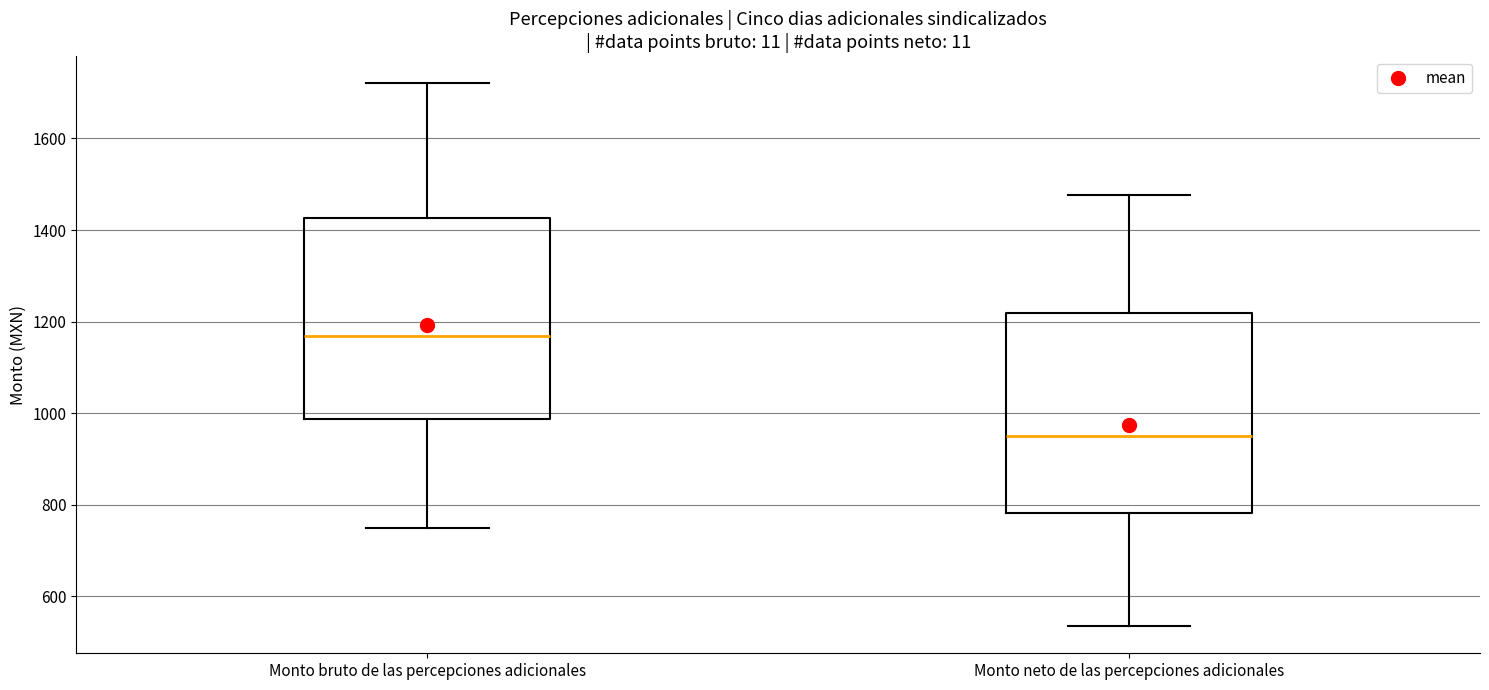

Which box has the highest median line?

Monto bruto de las percepciones adicionales